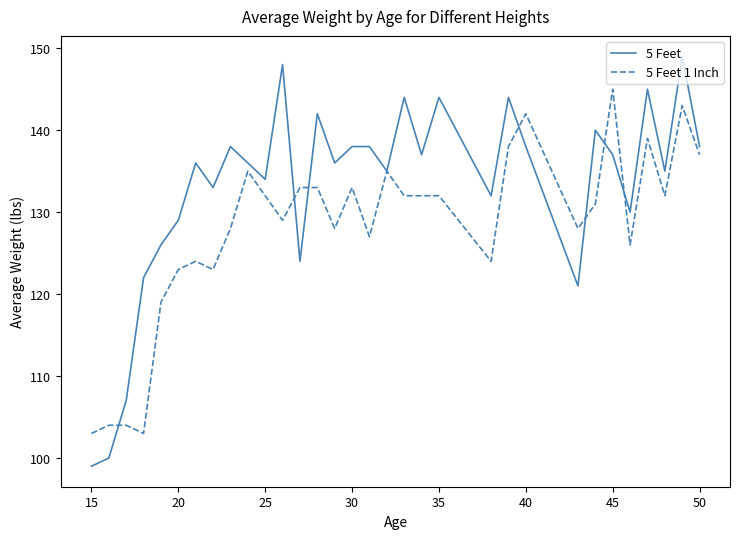

List the series in order of their overall mean, highest first.

5 Feet, 5 Feet 1 Inch